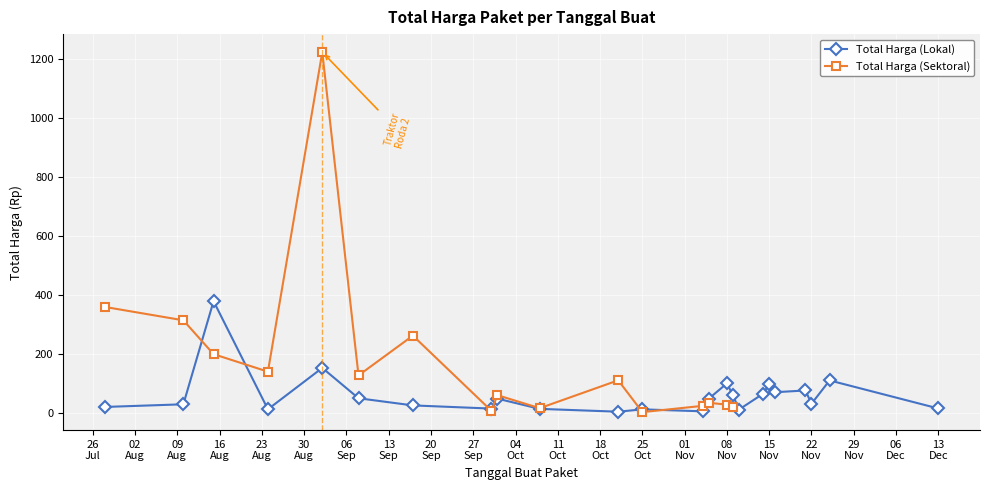

At which category does the data reach its first local peak?

2022-08-15